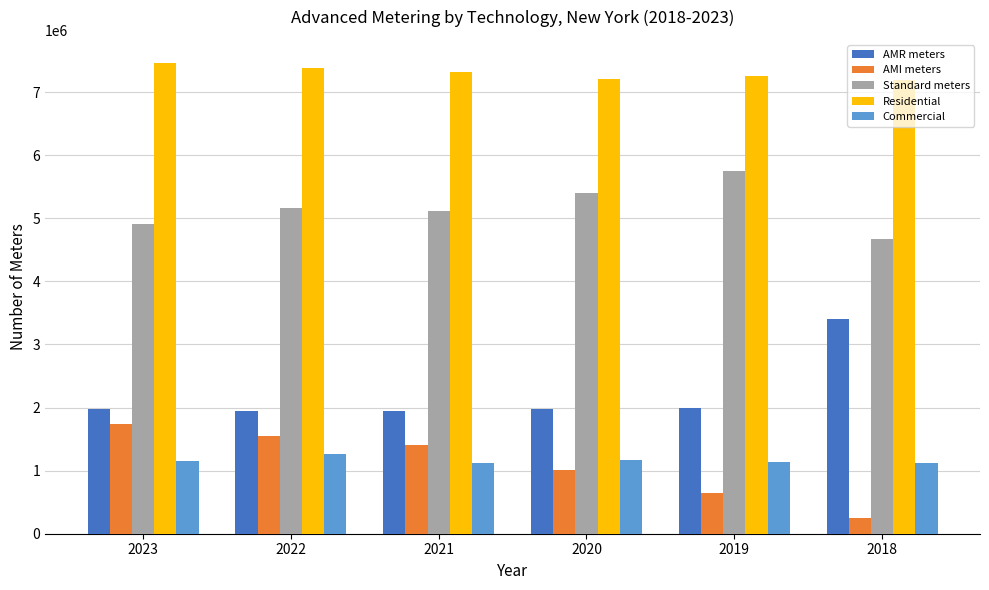

How many series are shown in this chart?

5